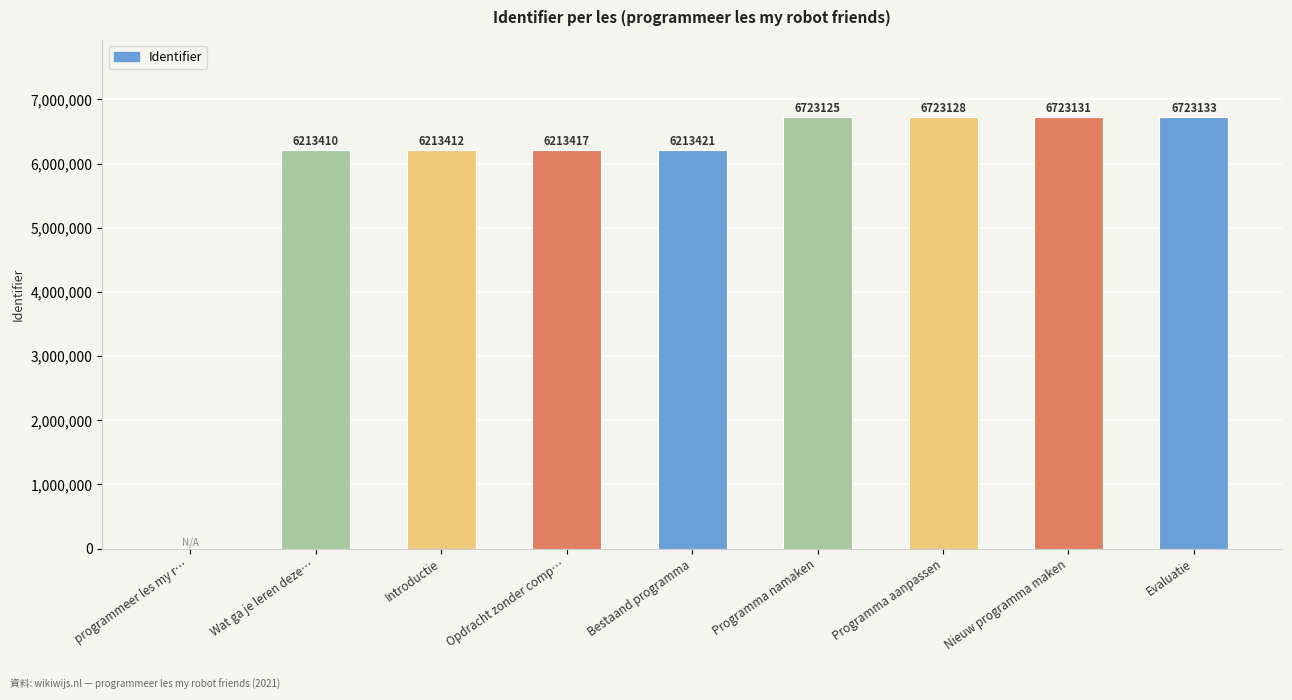

Is it true that the value at programmeer les my r… is 2296141?

False